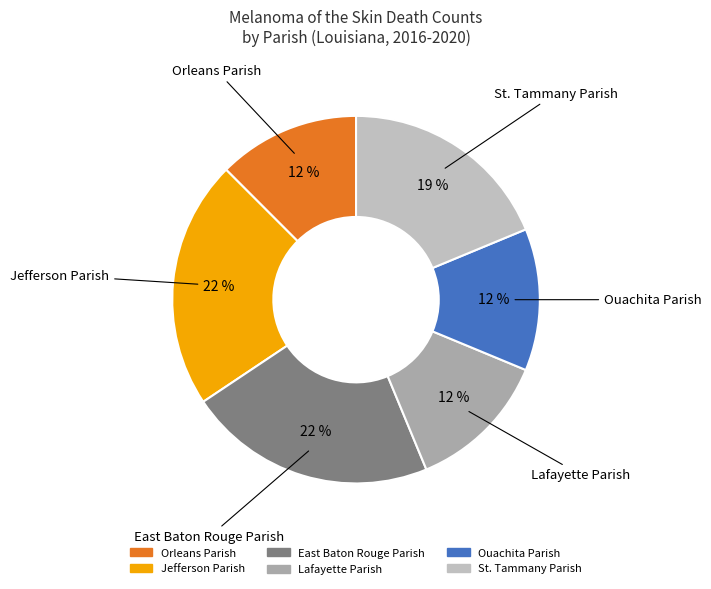

Is Jefferson Parish the majority of the pie?

No